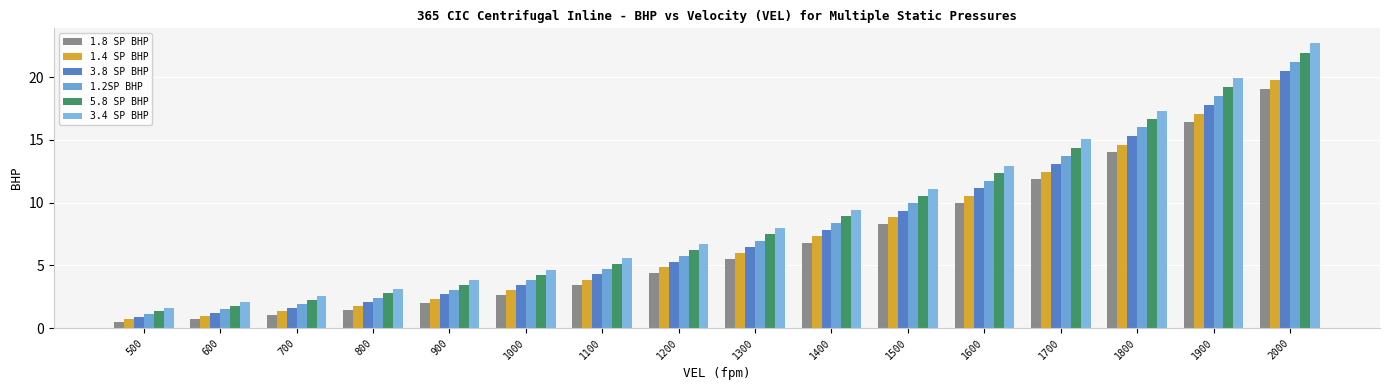

The 1.8 SP BHP series shows 19.8 at 1700. True or false?

False